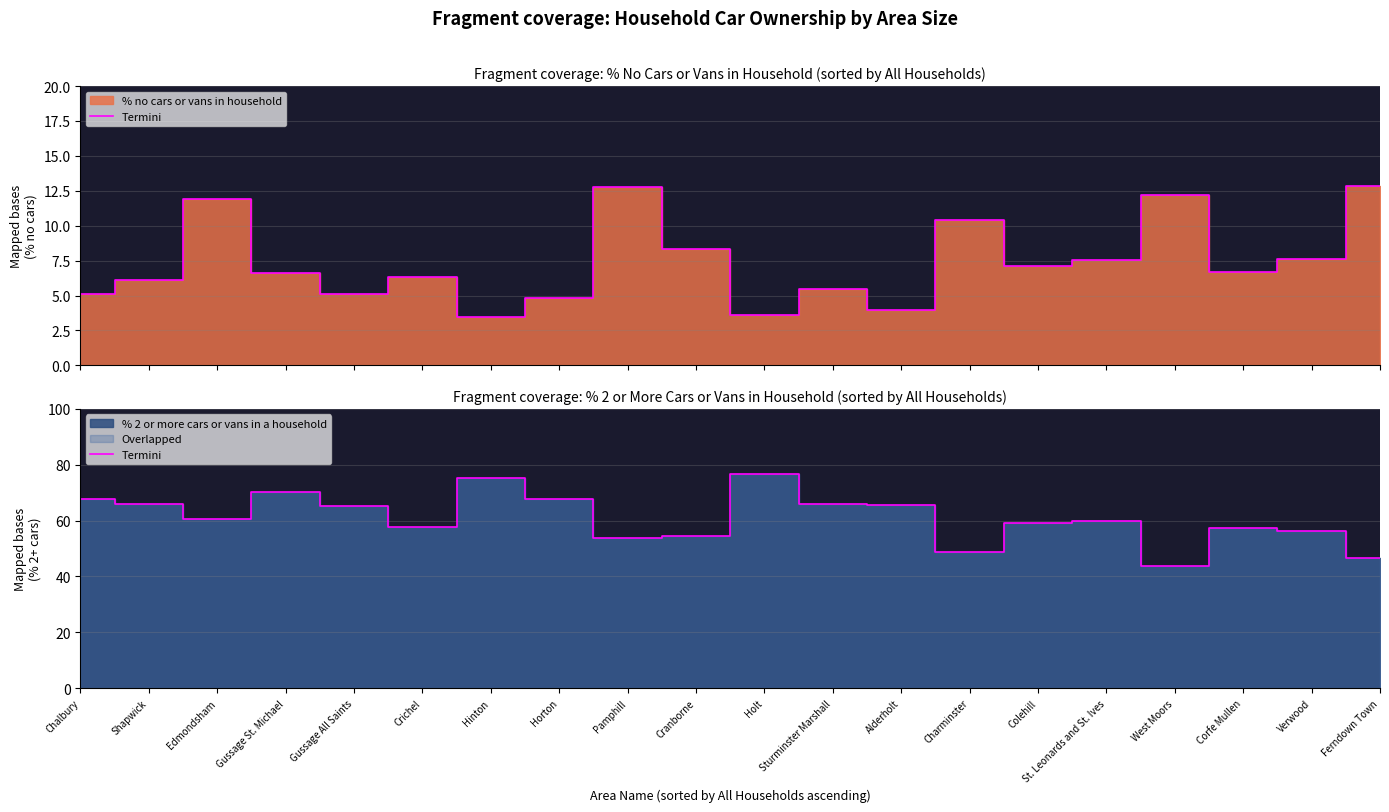

Rank the categories by value from highest to lowest.

Holt, Hinton, Gussage St. Michael, Chalbury, Horton, Shapwick, Sturminster Marshall, Alderholt, Gussage All Saints, Edmondsham, St. Leonards and St. Ives, Colehill, Crichel, Corfe Mullen, Verwood, Cranborne, Pamphill, Charminster, Ferndown Town, West Moors